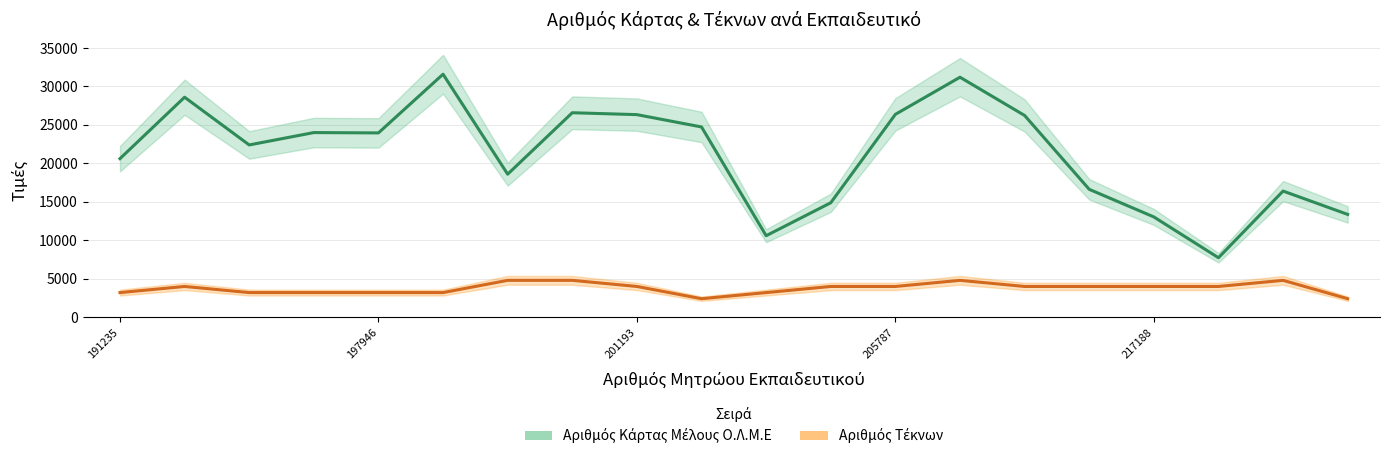

At which label is Αριθμός Κάρτας Μέλους Ο.Λ.Μ.Ε closest to 19652?

191235